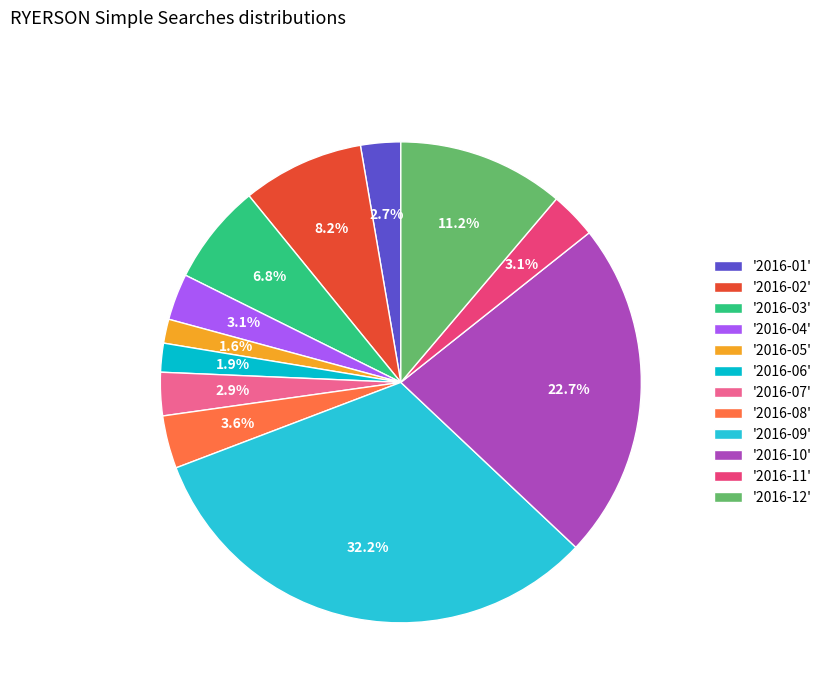

Does any single category account for the majority?

No